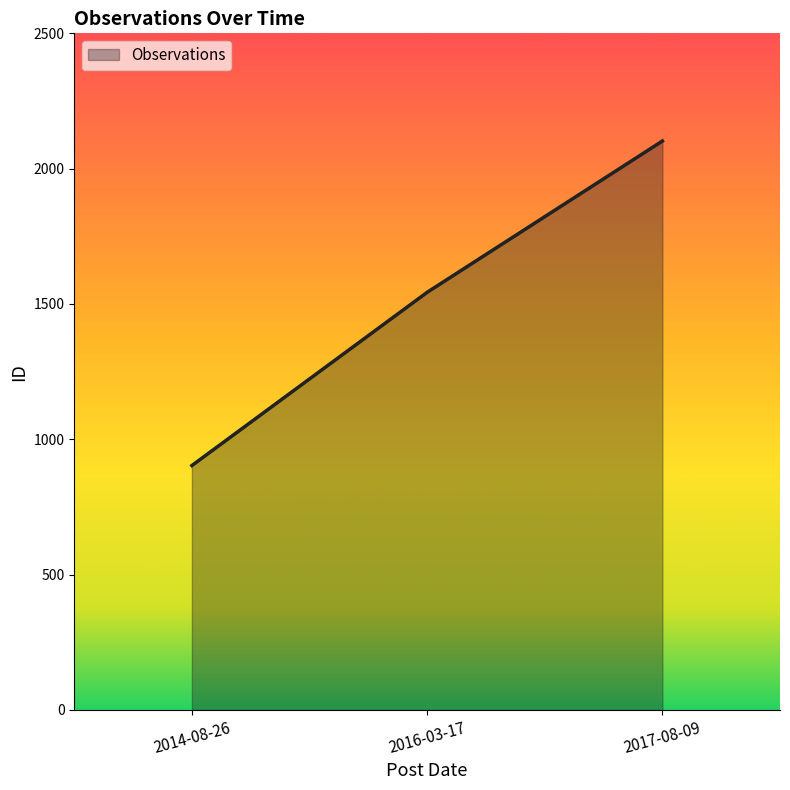

What is the average value?

1516